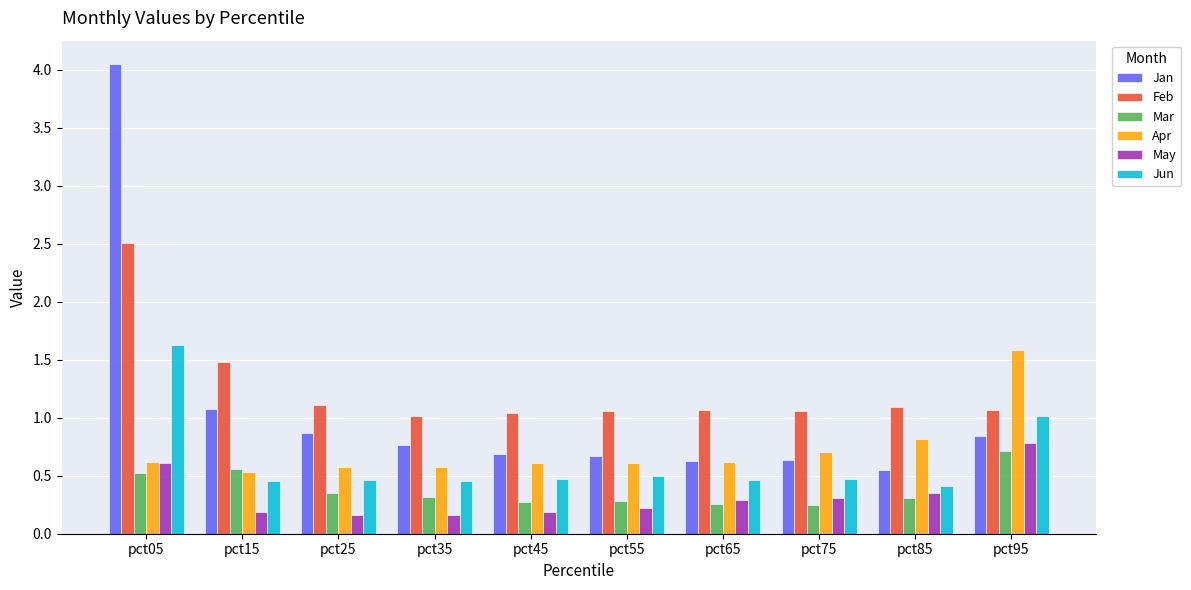

At which category is the sum across all series the highest?

pct05